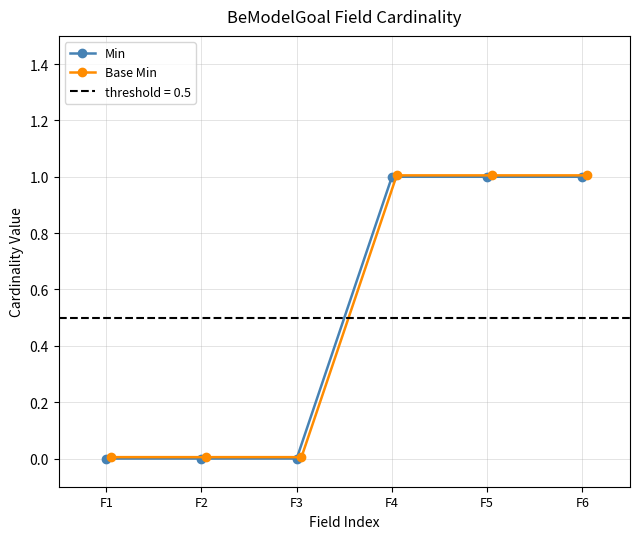

At which label does Base Min reach its minimum?

F1